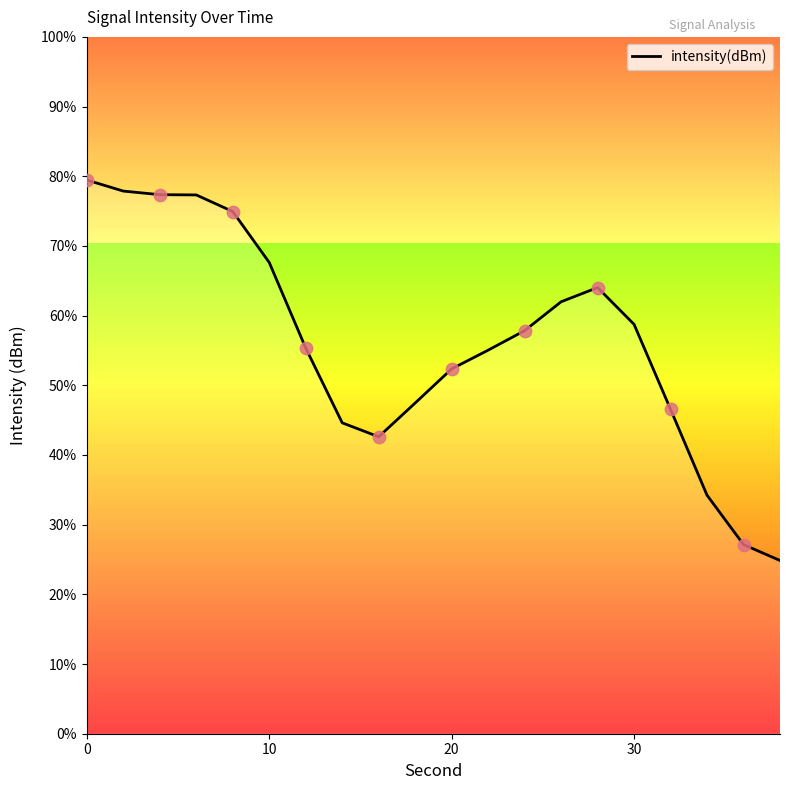

The value of intensity(dBm) at 0 is 126.6. True or false?

False